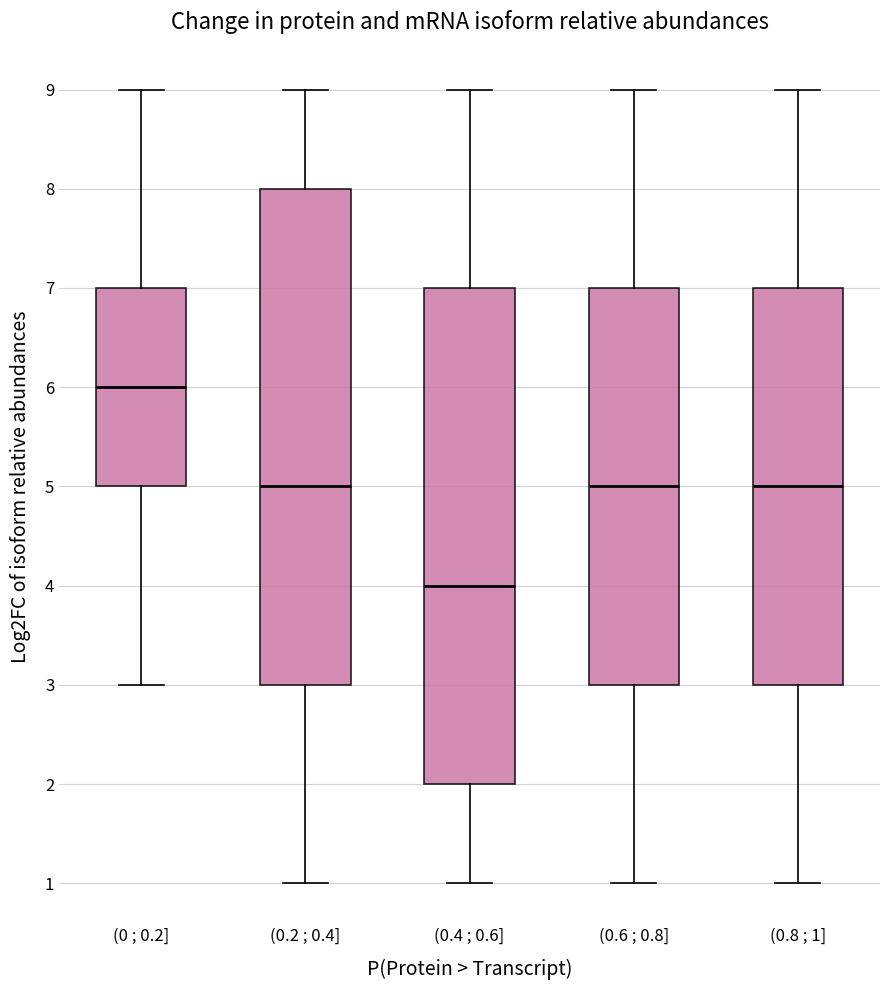

Where is the lower edge of the box for (0.4 ; 0.6] on the y-axis? The values are not printed on the chart, so give them approximately, as read against the axis.

2